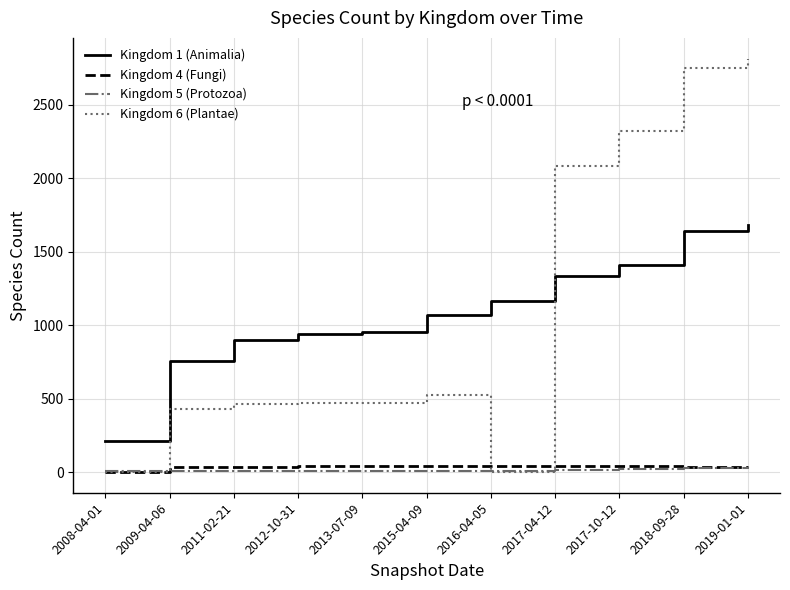

Is the value of Kingdom 6 (Plantae) at 2013-07-09 greater than the value of Kingdom 5 (Protozoa) at 2018-09-28?

Yes